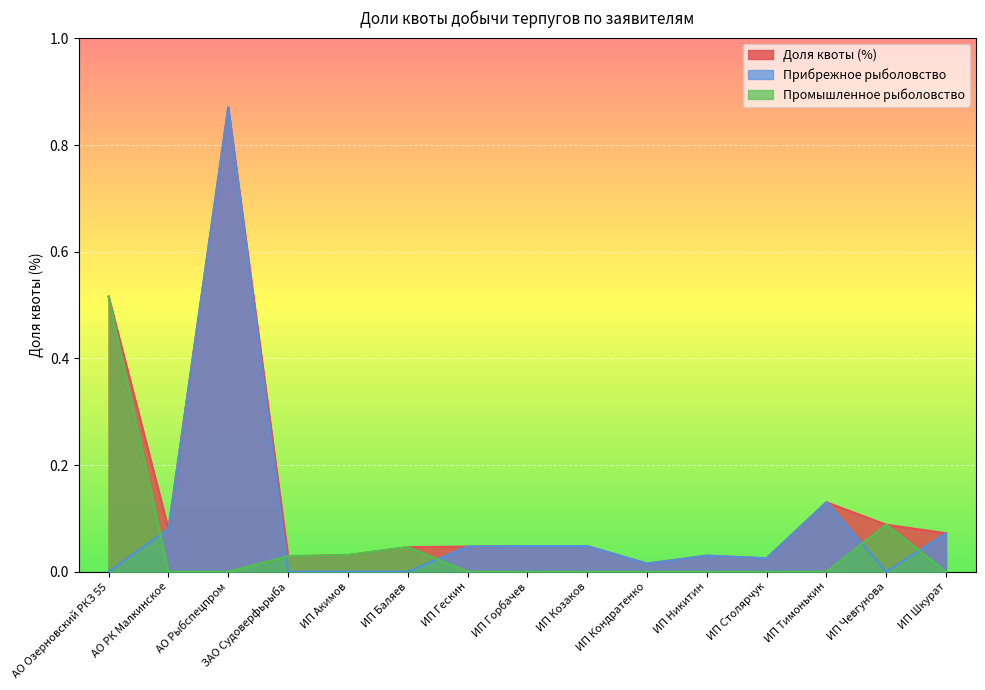

What is the highest value of the Доля квоты (%) series?

0.9